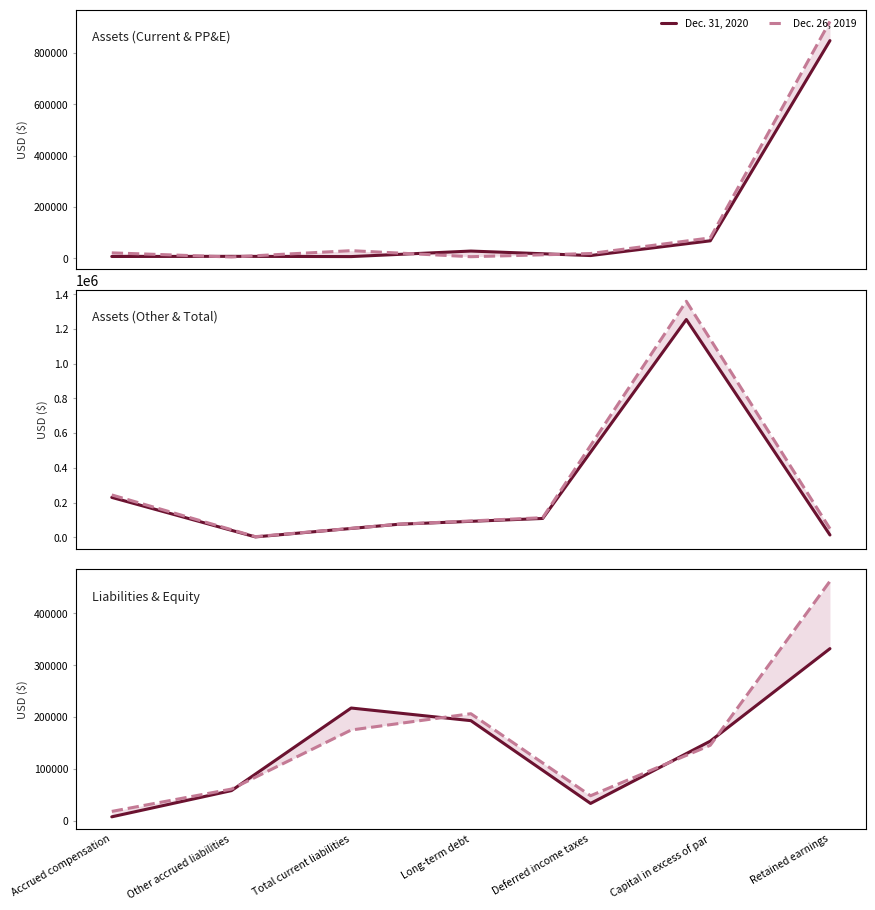

The value of Dec. 26, 2019 at Capital in excess of par is 228598. True or false?

False